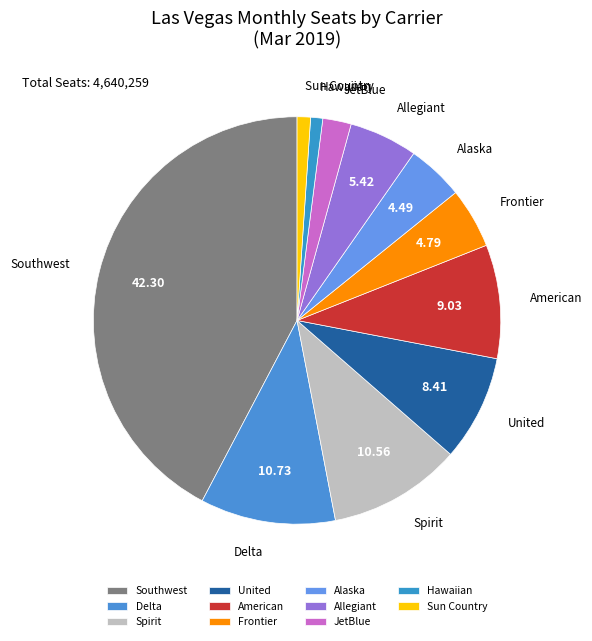

Between Frontier and Delta, which is larger?

Delta